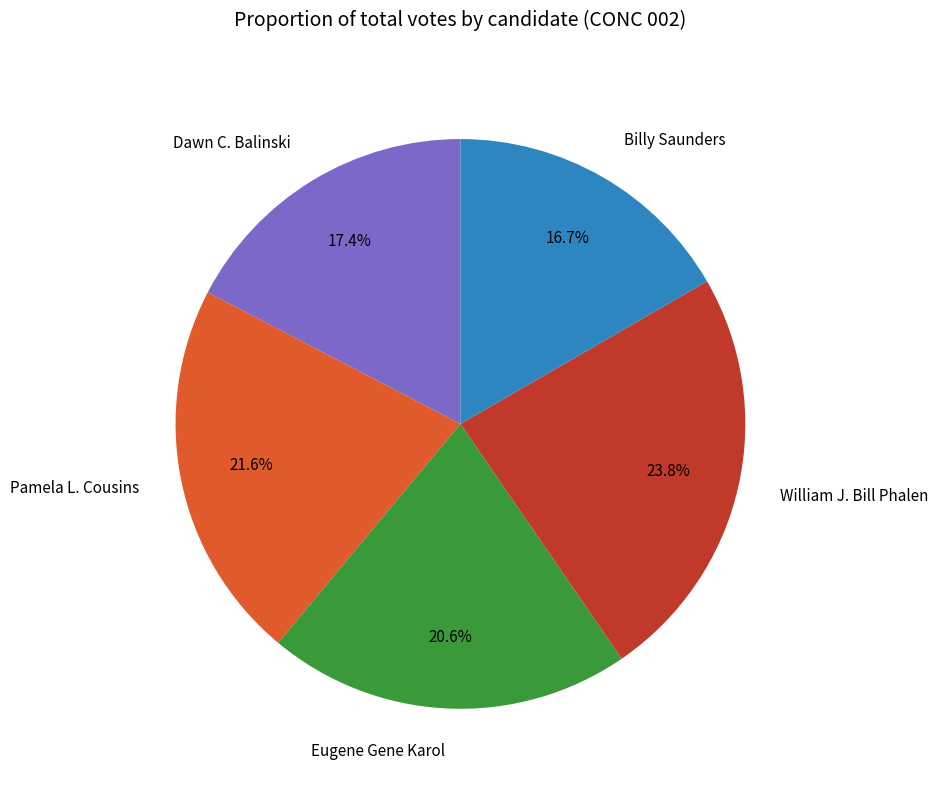

What portion of the pie excludes Pamela L. Cousins?

78.4%